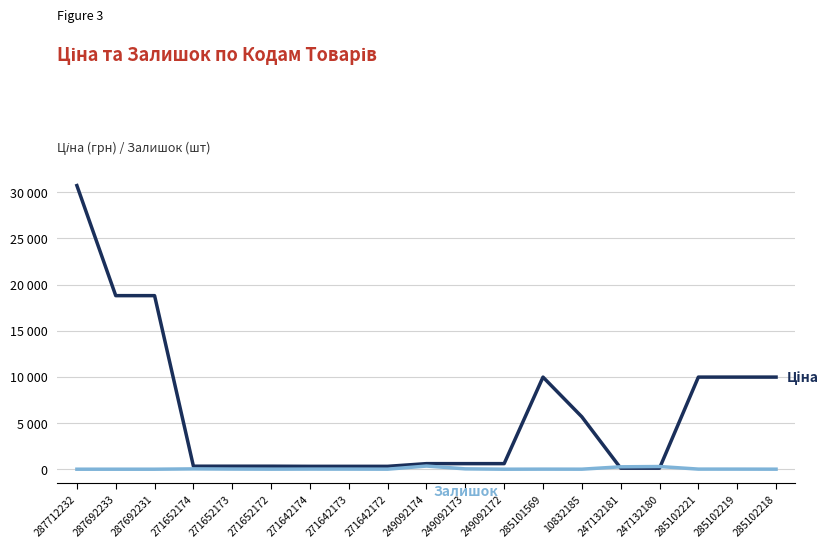

True or false: Ціна has a value of 421.6 at 271642172.

False